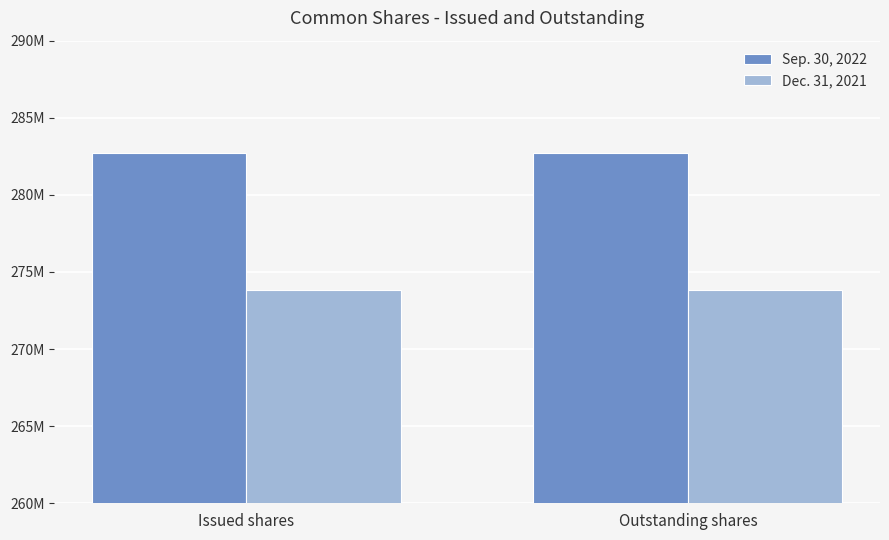

What is the label of the 2nd bar from the left?

Outstanding shares